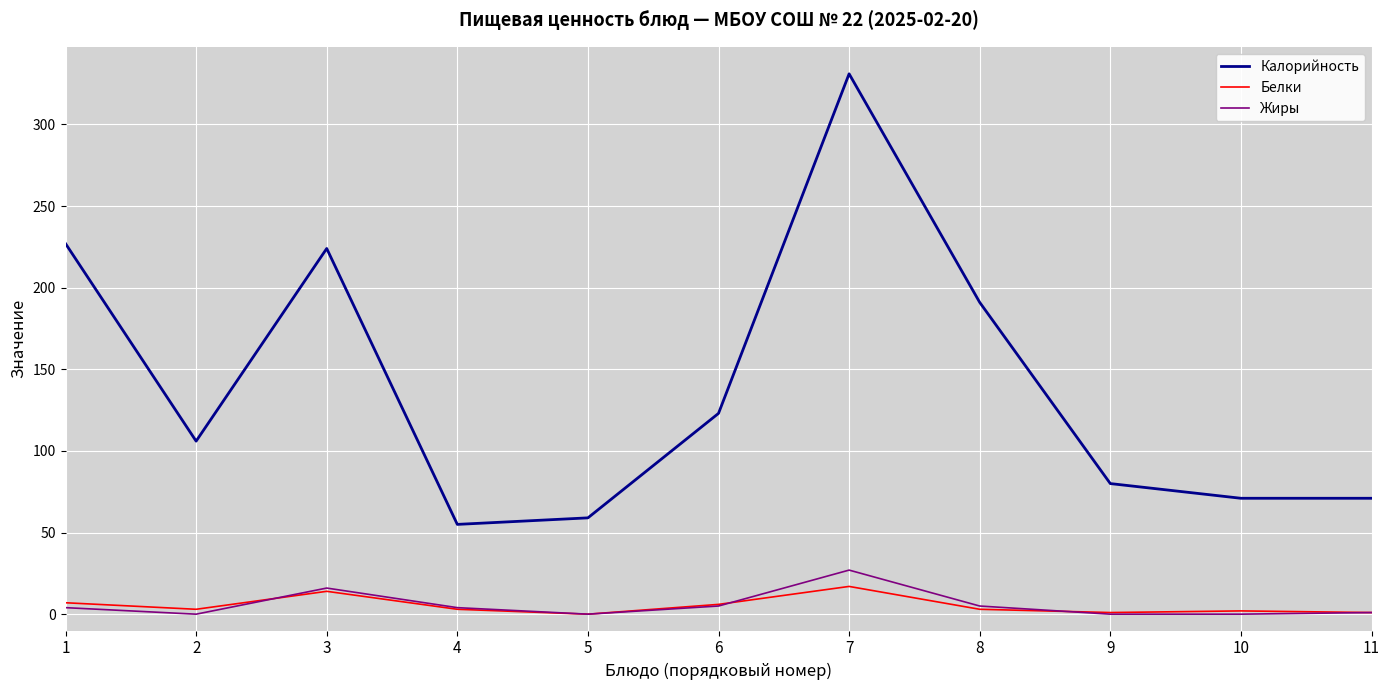

What is the maximum value shown in the chart?

331